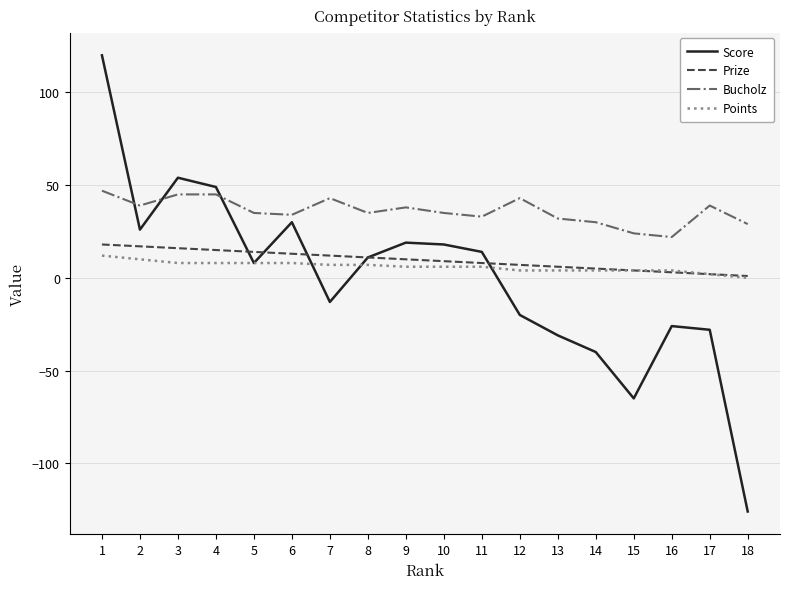

What is the spread (max minus min) of values at 16?

48